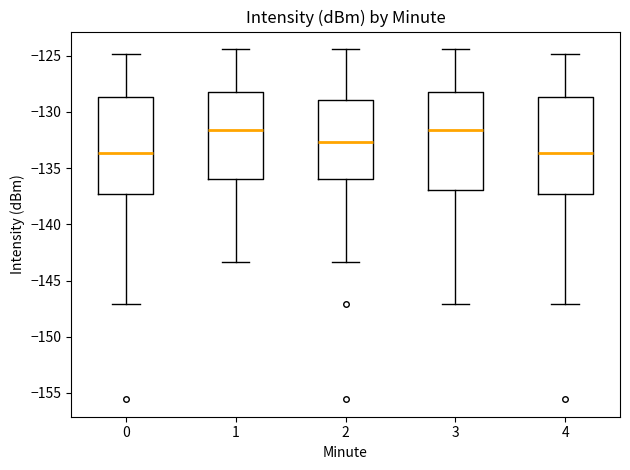

Where does the lower whisker of the box at x = 3 end on the y-axis? The values are not printed on the chart, so give them approximately, as read against the axis.

-147.0